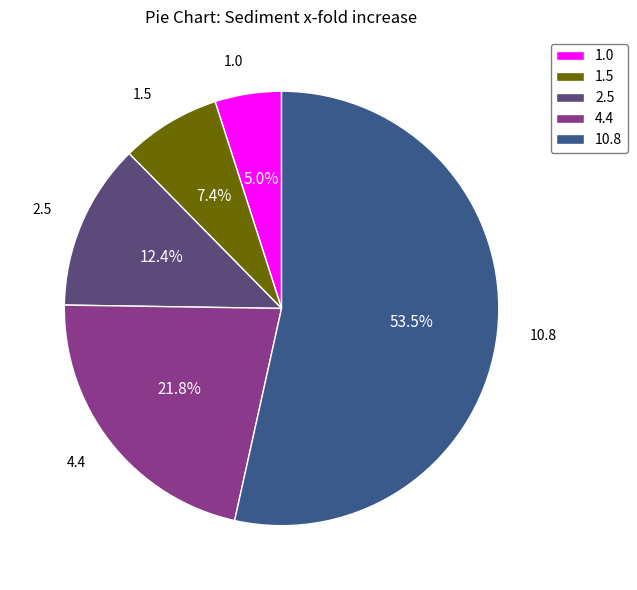

Which category has the biggest portion of the pie?

10.8